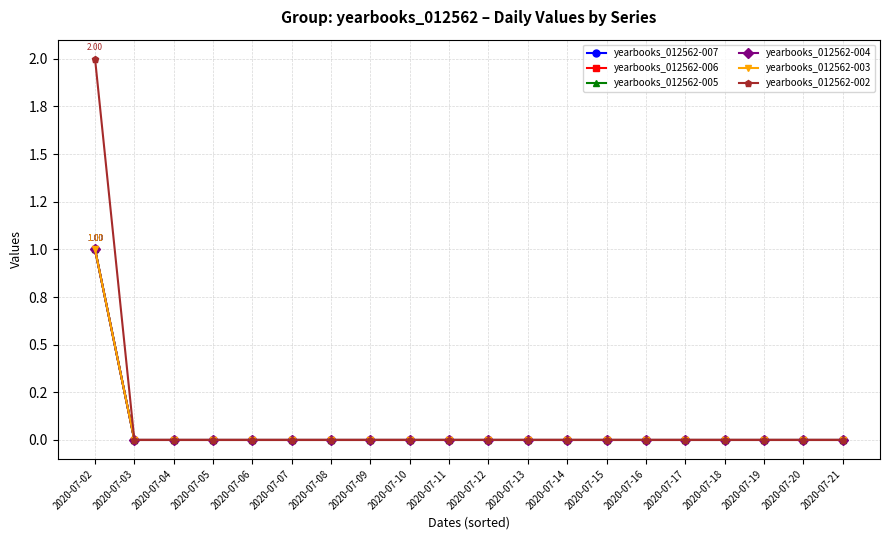

True or false: yearbooks_012562-004 and yearbooks_012562-007 intersect in this chart.

False